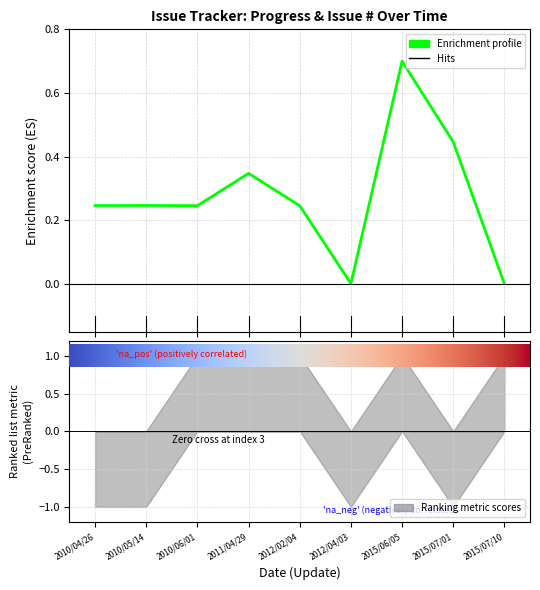

Reading left to right, what are all the values shown in this chart?

2010/04/26=0.2	2010/05/14=0.2	2010/06/01=0.2	2011/04/29=0.3	2012/02/04=0.2	2012/04/03=0.0	2015/06/05=0.7	2015/07/01=0.4	2015/07/10=0.0